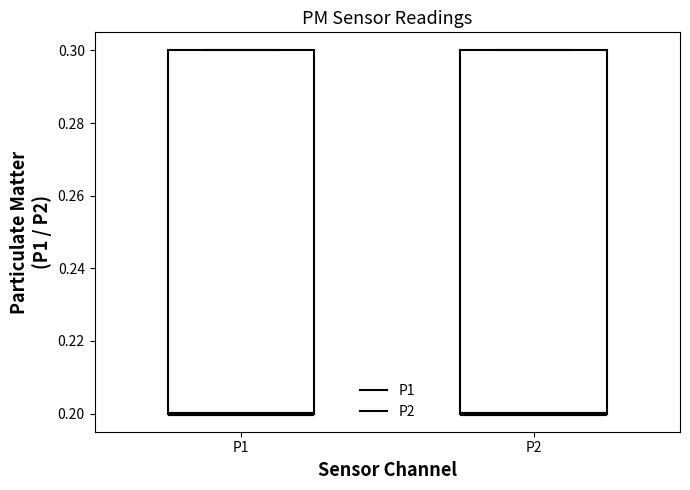

Where is the upper edge of the box for P1 on the y-axis? The values are not printed on the chart, so give them approximately, as read against the axis.

0.3